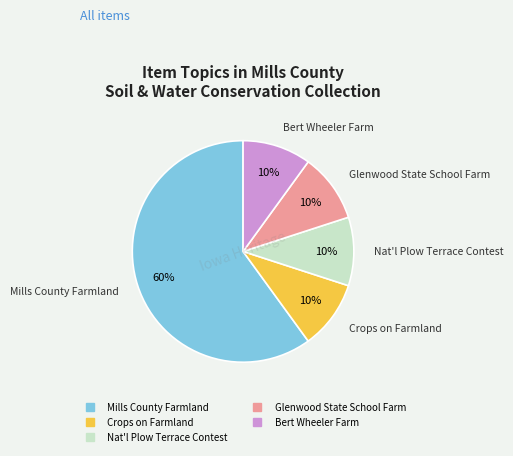

Is there any slice that represents more than half of the pie?

Yes